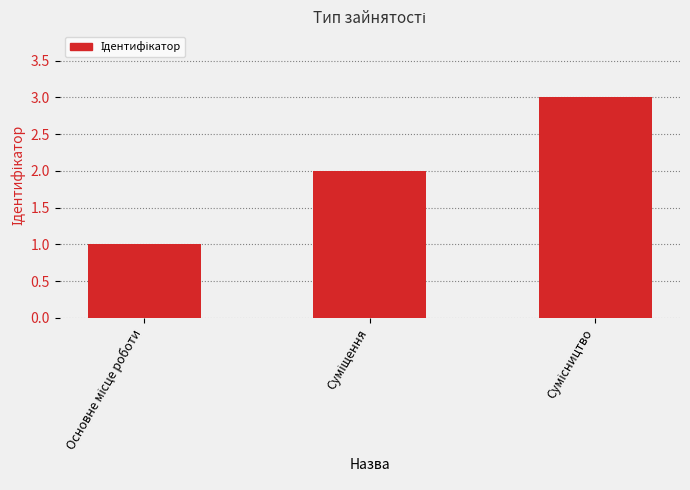

What is the sum of all values?

6